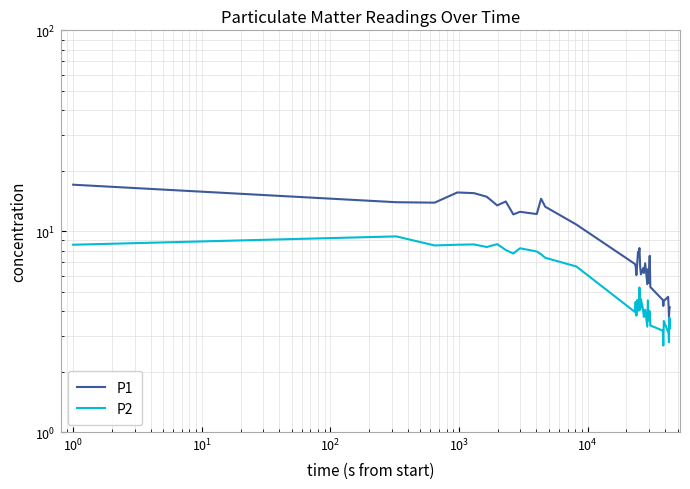

True or false: P2 and P1 intersect in this chart.

False